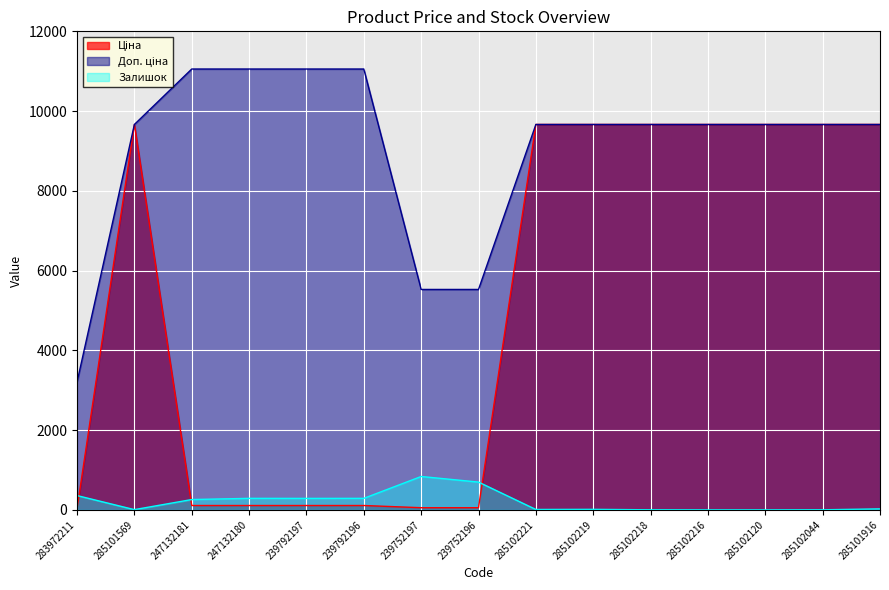

What is the label of the 10th point from the right?

239792196